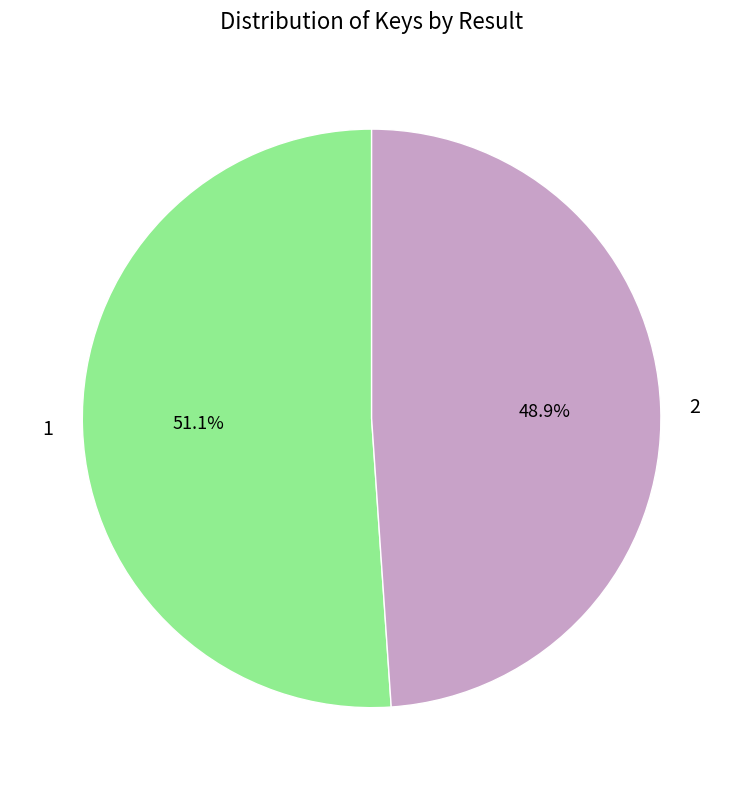

Which slice is the smallest?

2